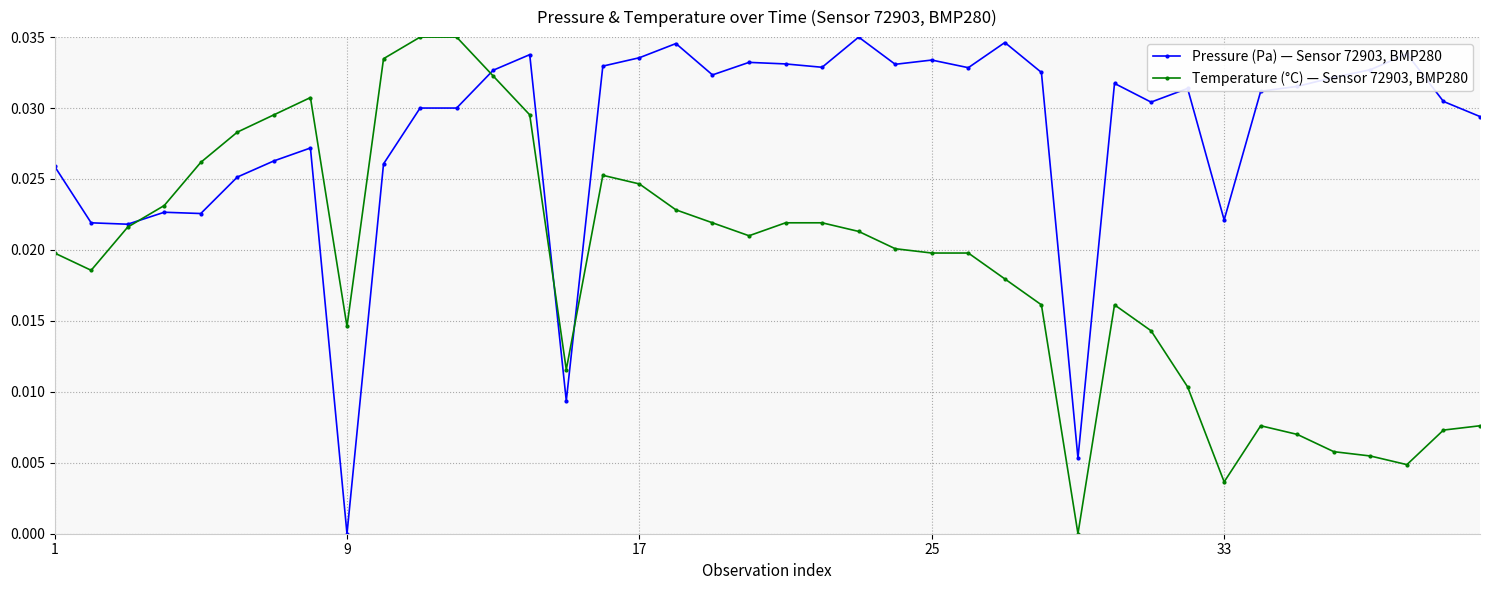

What is the sum of all Temperature (°C) — Sensor 72903, BMP280 values?

0.8